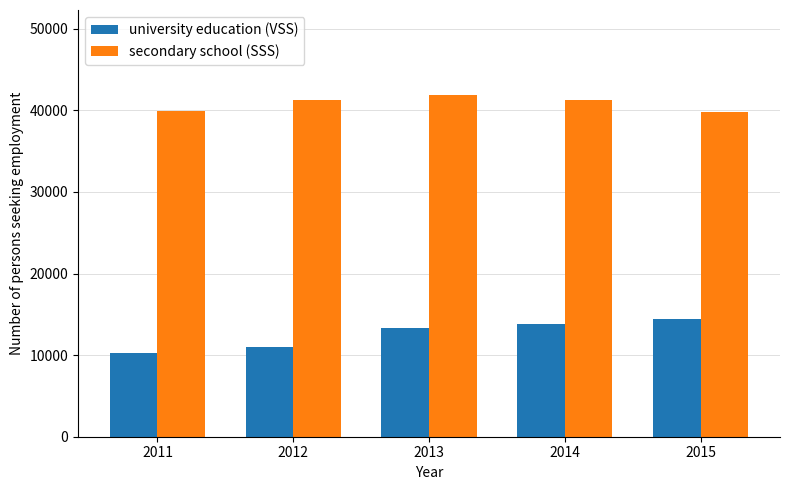

What is the total value across all series at 2013?

55094